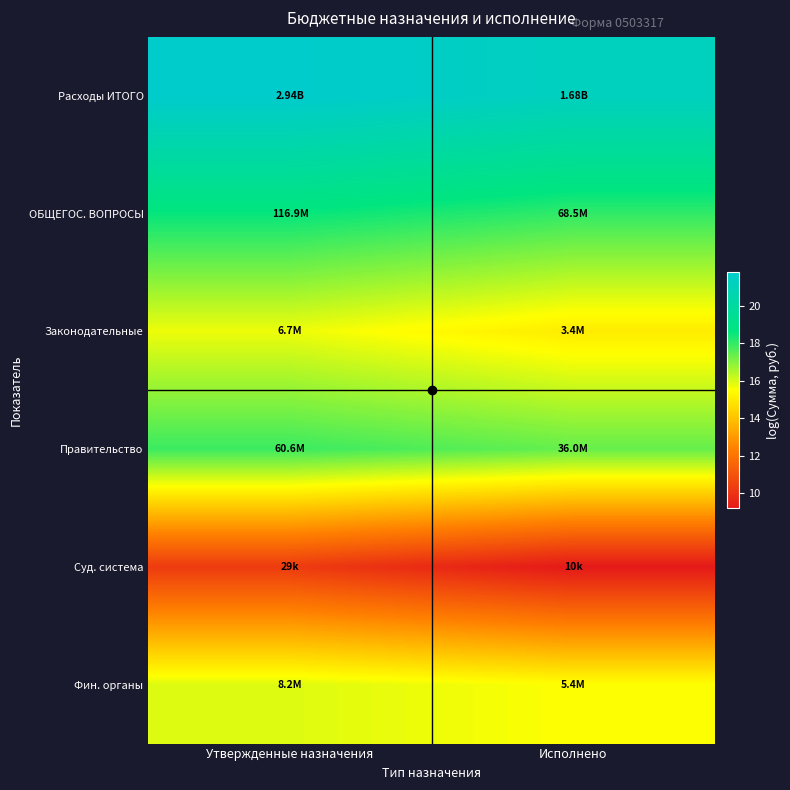

What is the greatest value displayed?

21.8